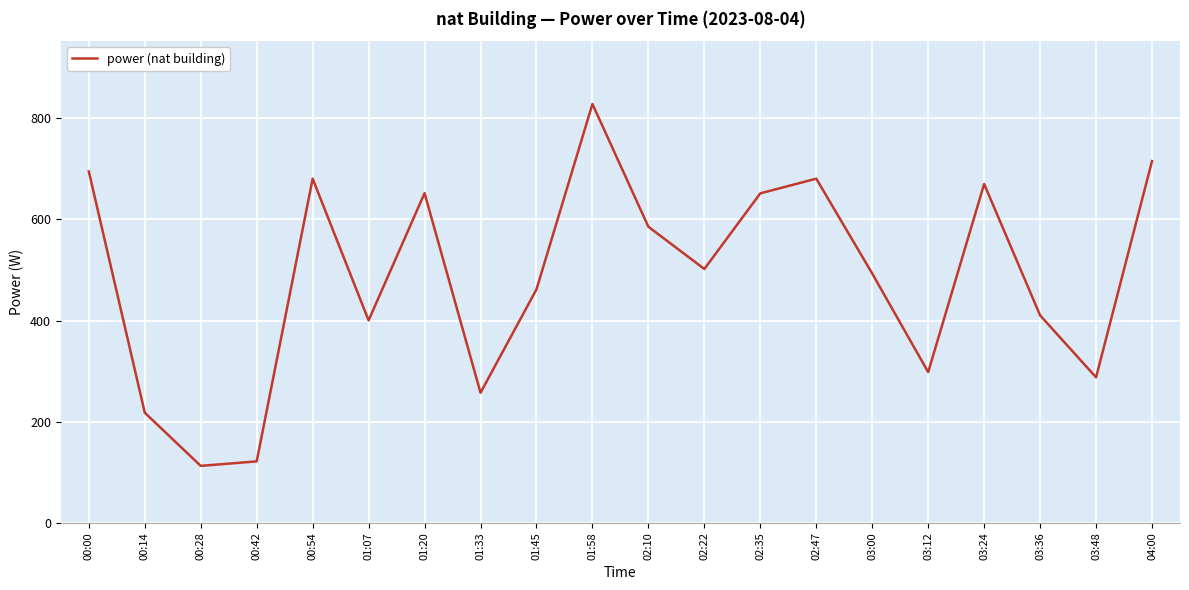

Approximately how many times larger is the value at 02:35 compared to 01:20?

1.0